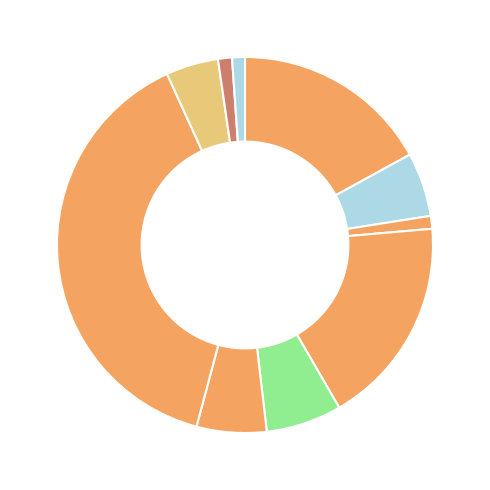

How many slices are in this pie chart?

10